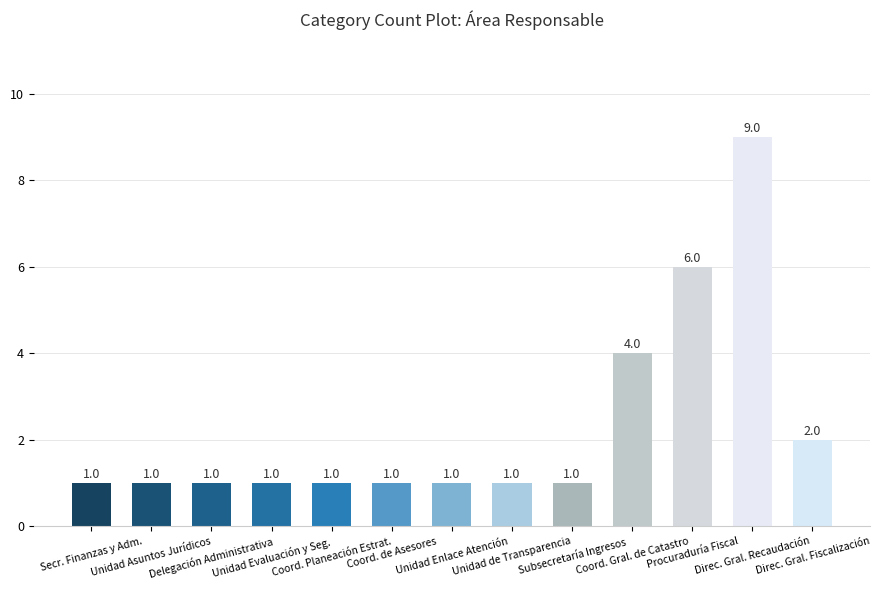

Reading left to right, what are all the values shown in this chart?

1	1	1	1	1	1	1	1	1	4	6	9	2